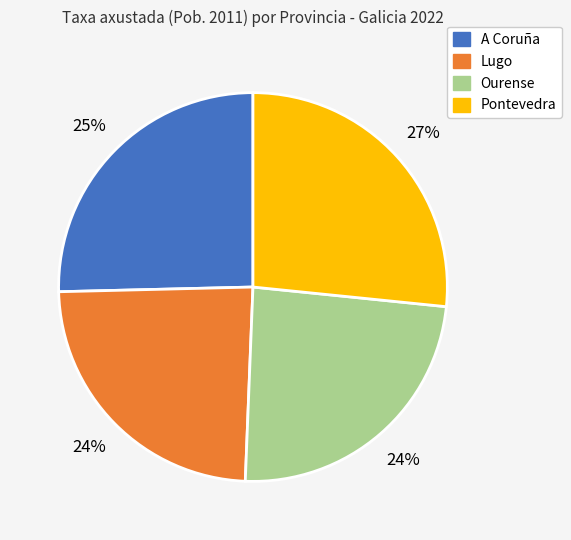

To the nearest percent, what percentage of the pie is A Coruña?

25%